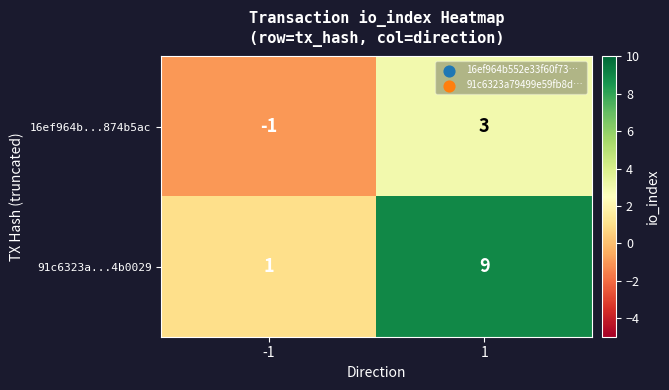

Between -1 and 1, which series saw the biggest shift?

91c6323a...4b0029